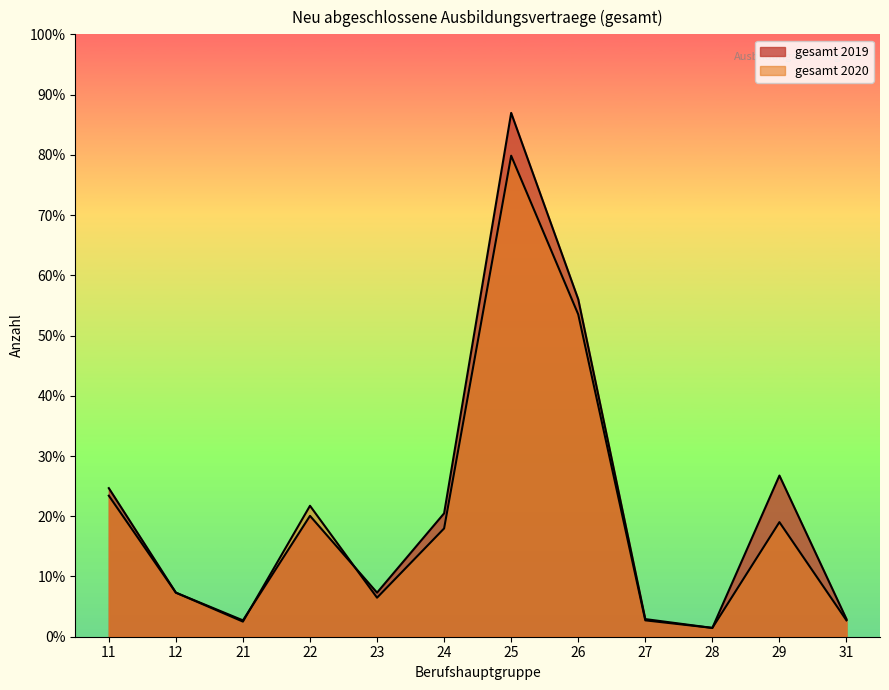

Between 22 and 21, which is larger?

22